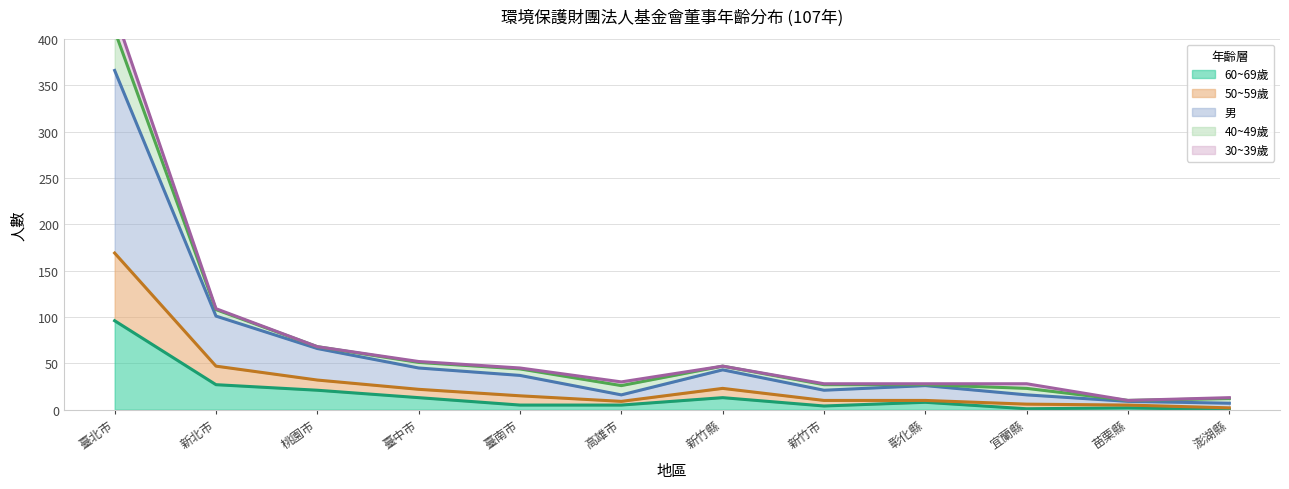

What position from the right is 新竹市?

5